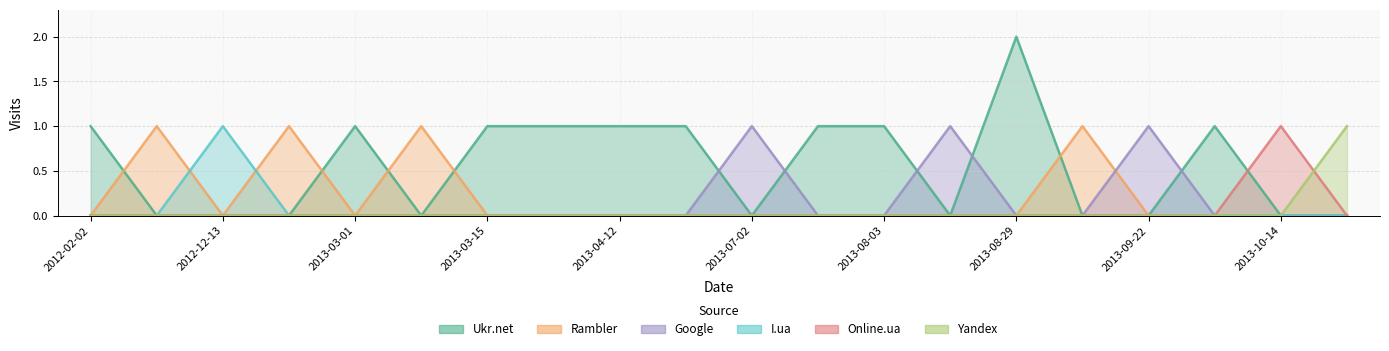

Reading right to left, list all the values displayed in this chart.

Ukr.net: 2014-08-20=0	2013-10-14=0	2013-10-08=1	2013-09-22=0	2013-09-05=0	2013-08-29=2	2013-08-27=0	2013-08-03=1	2013-07-03=1	2013-07-02=0	2013-06-06=1	2013-04-12=1	2013-04-01=1	2013-03-15=1	2013-03-05=0	2013-03-01=1	2013-02-28=0	2012-12-13=0	2012-03-06=0	2012-02-02=1
Rambler: 2014-08-20=0	2013-10-14=0	2013-10-08=0	2013-09-22=0	2013-09-05=1	2013-08-29=0	2013-08-27=0	2013-08-03=0	2013-07-03=0	2013-07-02=0	2013-06-06=0	2013-04-12=0	2013-04-01=0	2013-03-15=0	2013-03-05=1	2013-03-01=0	2013-02-28=1	2012-12-13=0	2012-03-06=1	2012-02-02=0
Google: 2014-08-20=0	2013-10-14=0	2013-10-08=0	2013-09-22=1	2013-09-05=0	2013-08-29=0	2013-08-27=1	2013-08-03=0	2013-07-03=0	2013-07-02=1	2013-06-06=0	2013-04-12=0	2013-04-01=0	2013-03-15=0	2013-03-05=0	2013-03-01=0	2013-02-28=0	2012-12-13=0	2012-03-06=0	2012-02-02=0
I.ua: 2014-08-20=0	2013-10-14=0	2013-10-08=0	2013-09-22=0	2013-09-05=0	2013-08-29=0	2013-08-27=0	2013-08-03=0	2013-07-03=0	2013-07-02=0	2013-06-06=0	2013-04-12=0	2013-04-01=0	2013-03-15=0	2013-03-05=0	2013-03-01=0	2013-02-28=0	2012-12-13=1	2012-03-06=0	2012-02-02=0
Online.ua: 2014-08-20=0	2013-10-14=1	2013-10-08=0	2013-09-22=0	2013-09-05=0	2013-08-29=0	2013-08-27=0	2013-08-03=0	2013-07-03=0	2013-07-02=0	2013-06-06=0	2013-04-12=0	2013-04-01=0	2013-03-15=0	2013-03-05=0	2013-03-01=0	2013-02-28=0	2012-12-13=0	2012-03-06=0	2012-02-02=0
Yandex: 2014-08-20=1	2013-10-14=0	2013-10-08=0	2013-09-22=0	2013-09-05=0	2013-08-29=0	2013-08-27=0	2013-08-03=0	2013-07-03=0	2013-07-02=0	2013-06-06=0	2013-04-12=0	2013-04-01=0	2013-03-15=0	2013-03-05=0	2013-03-01=0	2013-02-28=0	2012-12-13=0	2012-03-06=0	2012-02-02=0